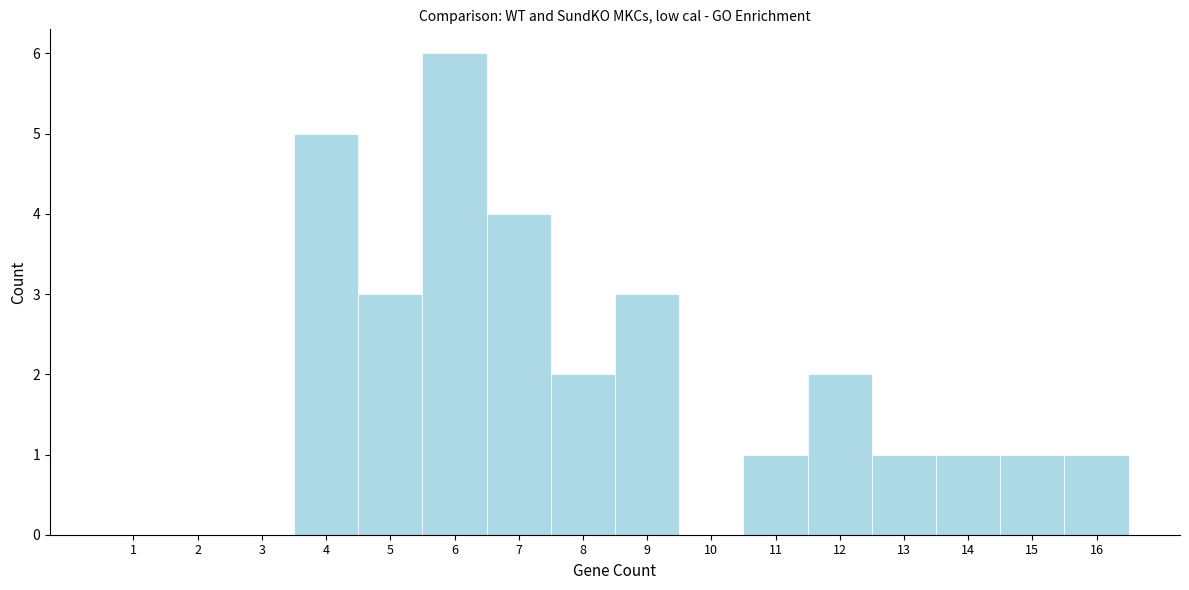

Which range on the x-axis has the tallest bar?

5.5 to 6.5